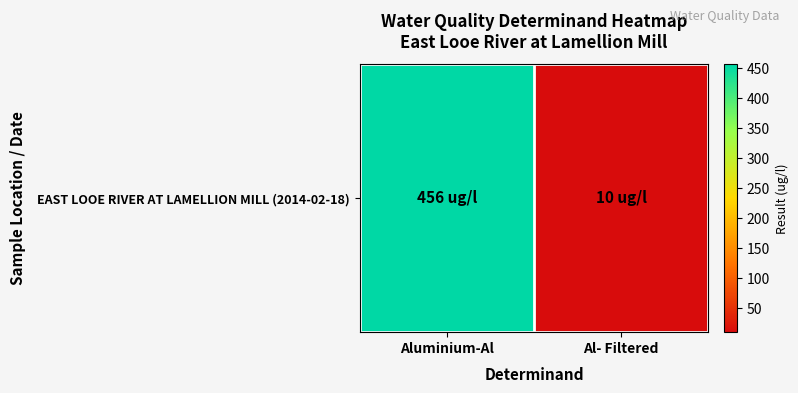

What is the approximate value at Al- Filtered?

10